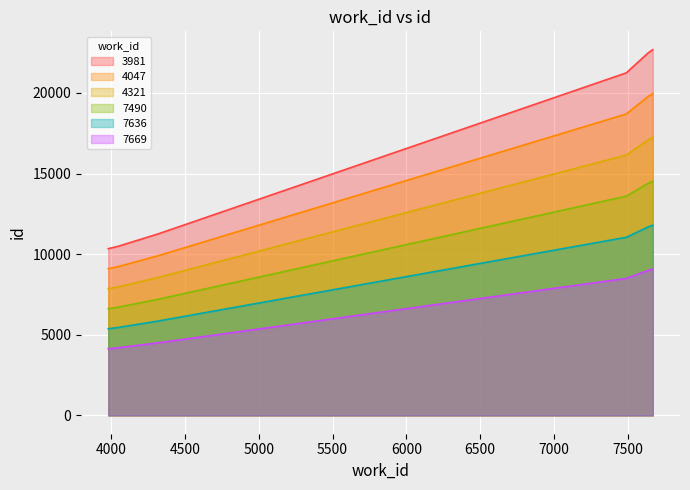

What is the lowest value of the 4047 series?

9099.2